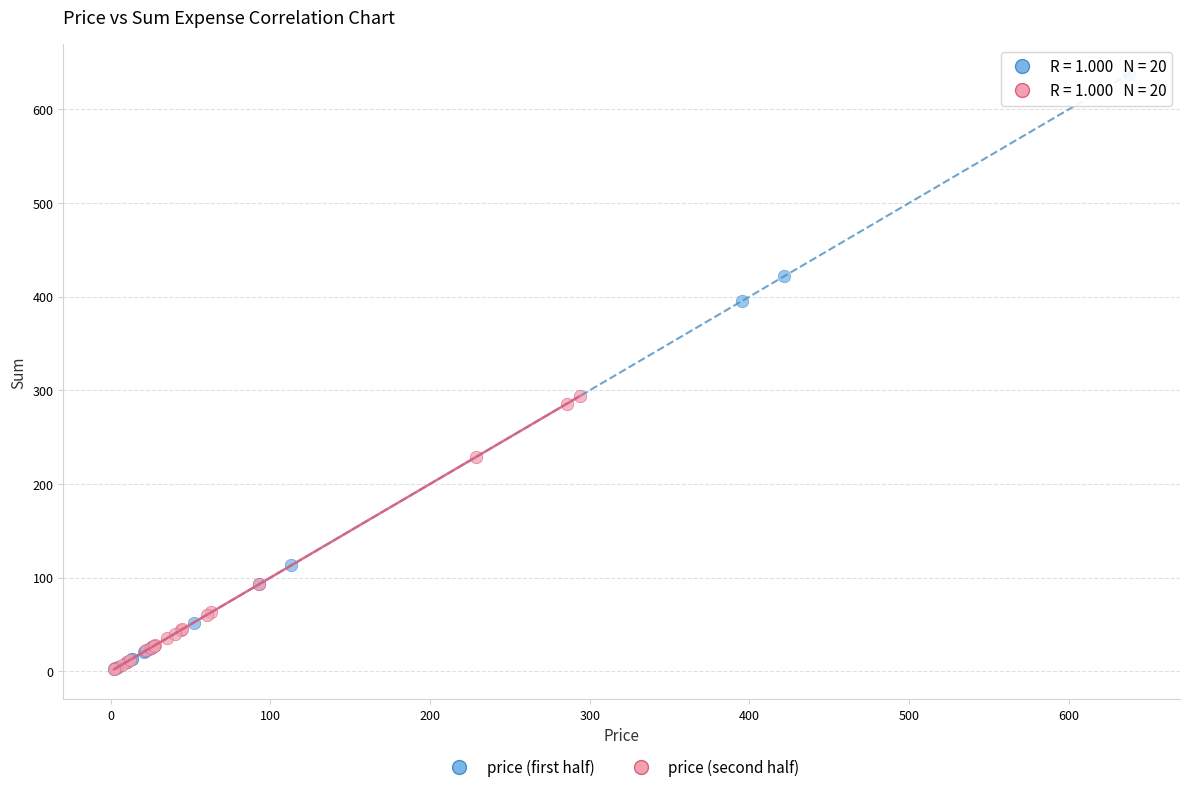

Which series has the largest Y range (max minus min)?

price (first half)